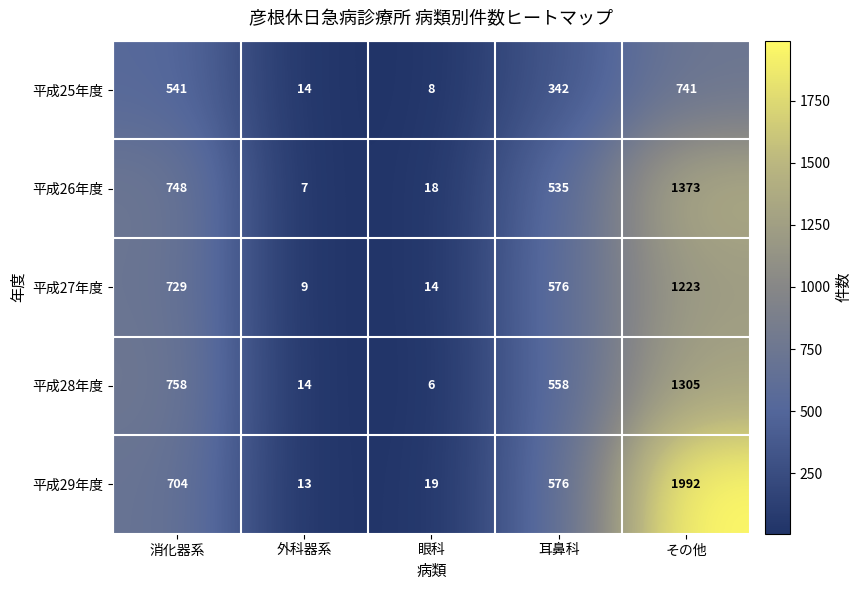

At which category does the chart reach its peak across all series?

その他